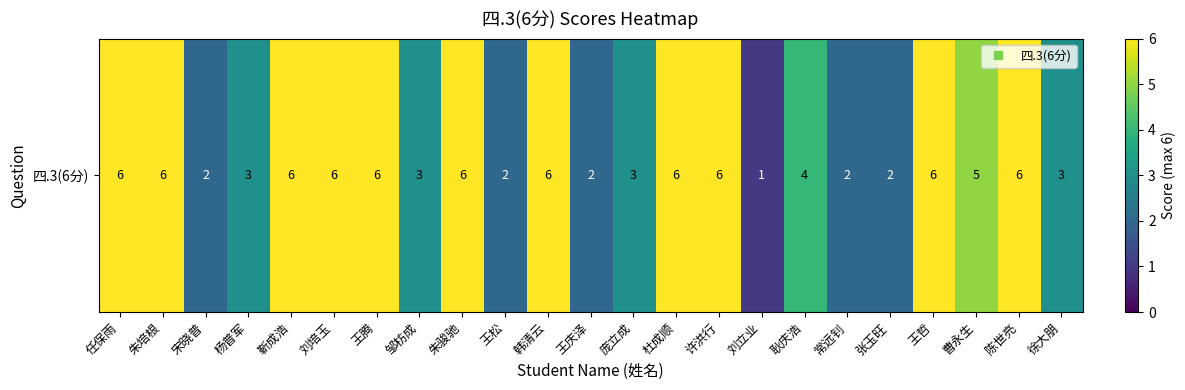

What is the minimum value shown in the chart?

1